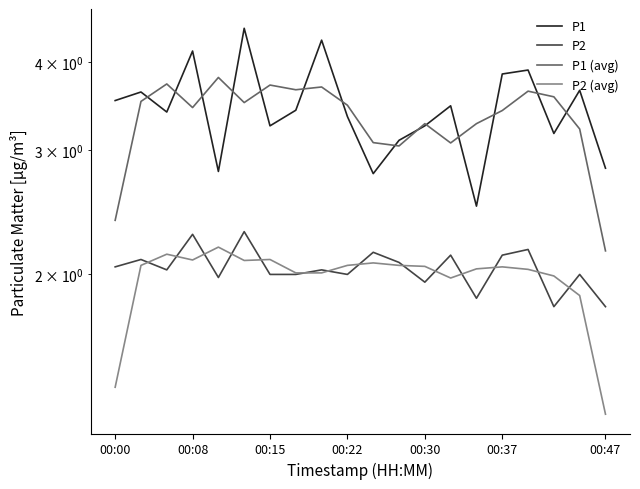

True or false: P2 and P1 intersect in this chart.

False